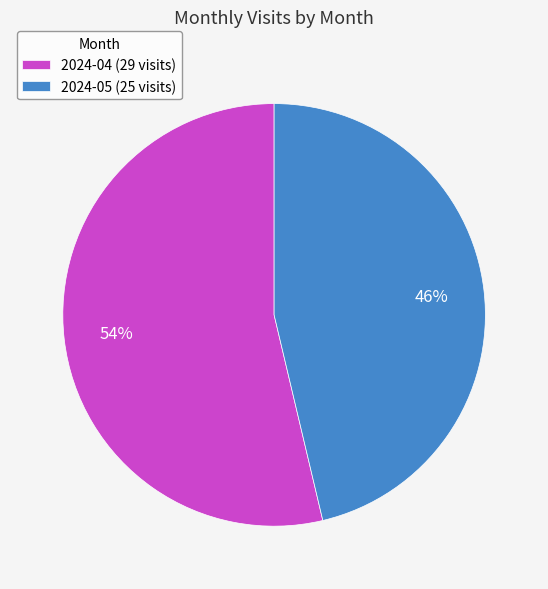

Which has a higher value, 2024-05 or 2024-04?

2024-04